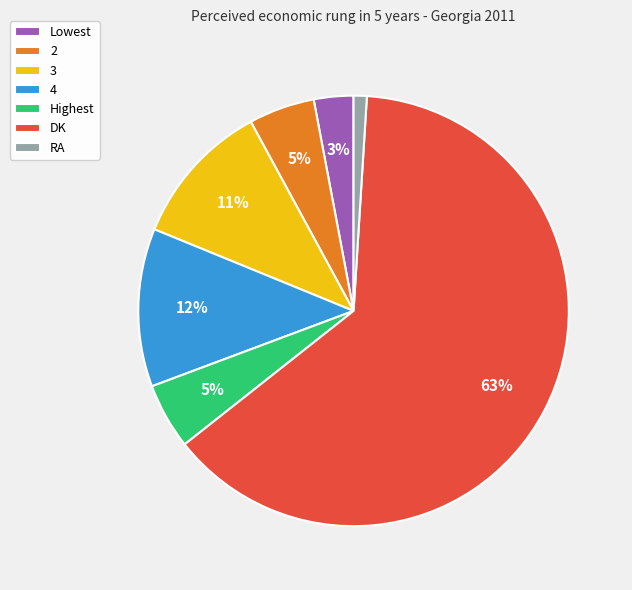

How many slices are in this pie chart?

7